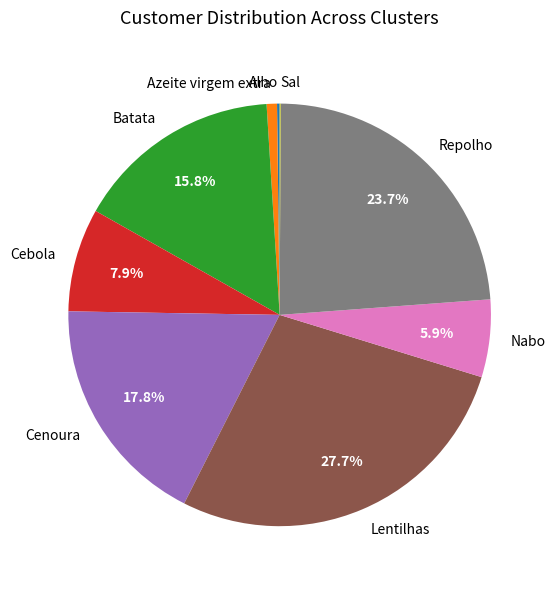

Which category has the biggest portion of the pie?

Lentilhas